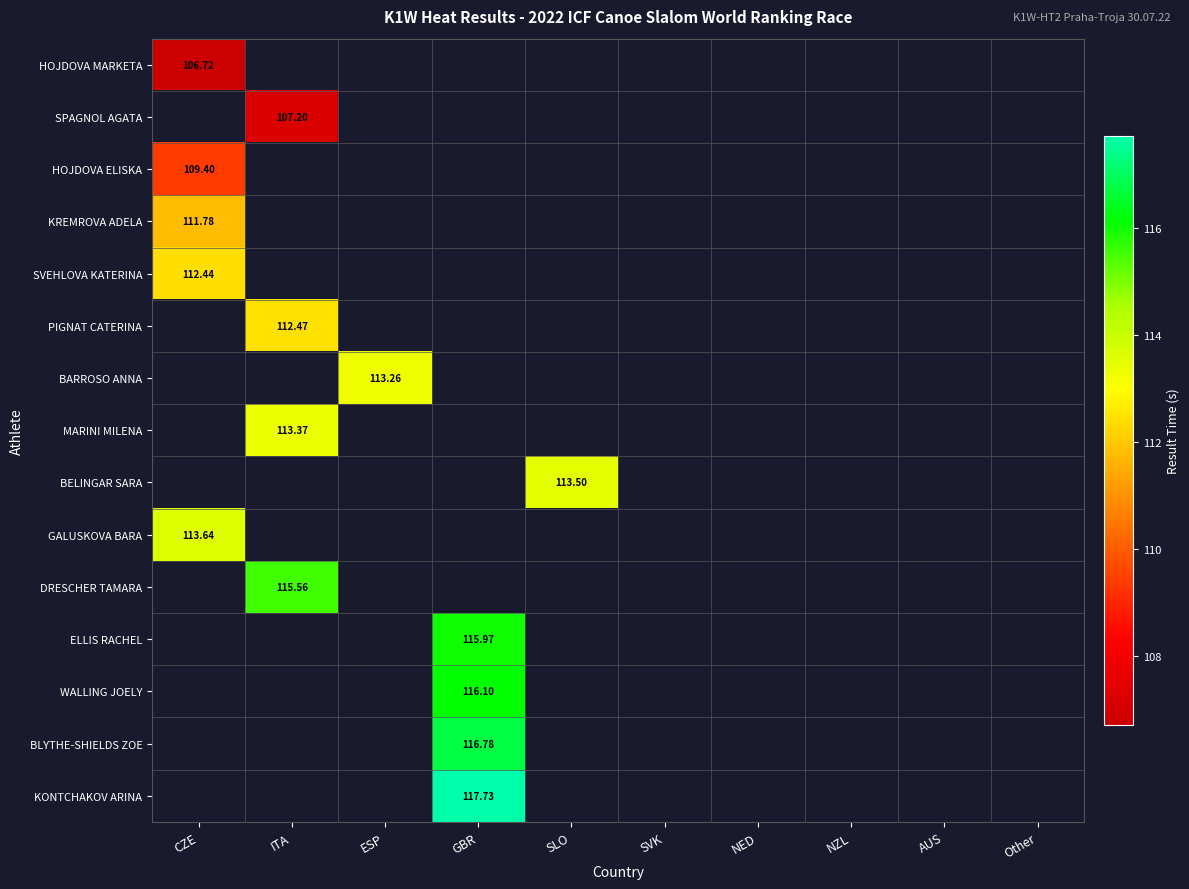

Rank the series by their maximum value, from highest to lowest.

KONTCHAKOV ARINA, BLYTHE-SHIELDS ZOE, WALLING JOELY, ELLIS RACHEL, DRESCHER TAMARA, GALUSKOVA BARA, BELINGAR SARA, MARINI MILENA, BARROSO ANNA, PIGNAT CATERINA, SVEHLOVA KATERINA, KREMROVA ADELA, HOJDOVA ELISKA, SPAGNOL AGATA, HOJDOVA MARKETA